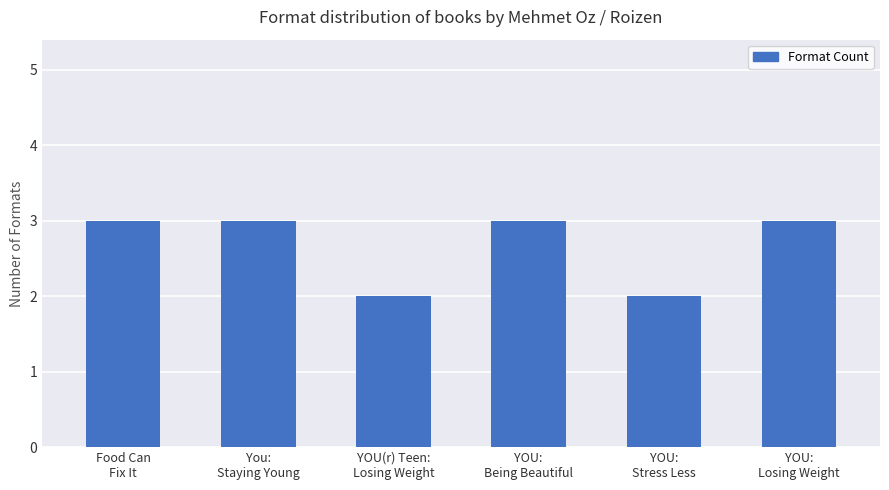

What is the label of the 3rd bar from the right?

YOU:
Being Beautiful